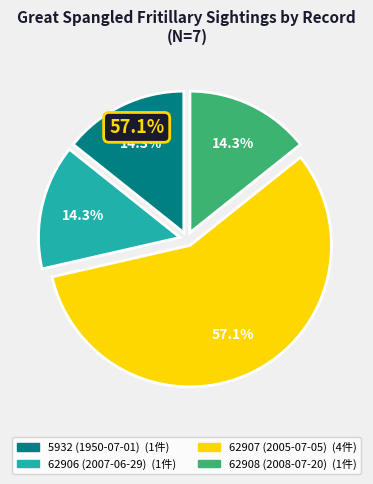

What percentage is the 62908 (2008-07-20) slice, to the nearest percent?

14%